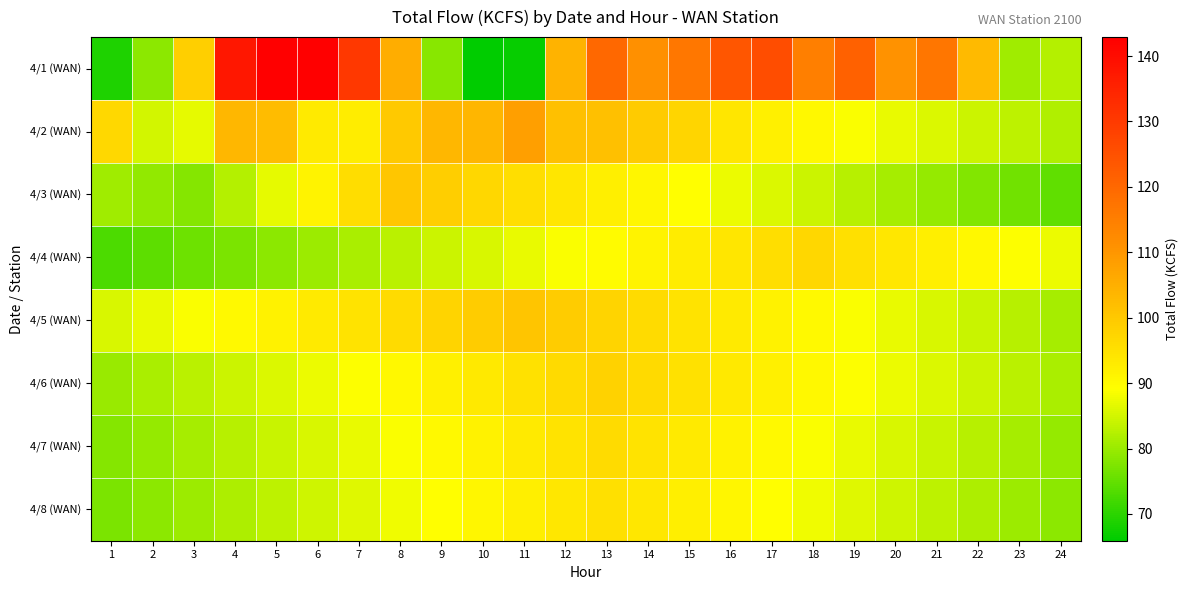

Which series has the largest range (max minus min)?

4/1 (WAN)